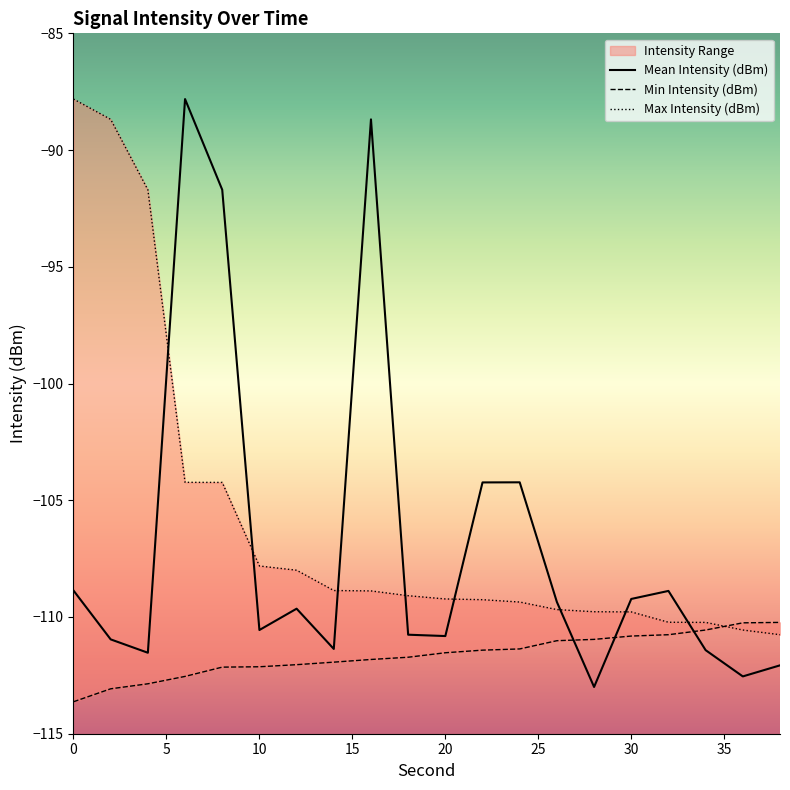

Which series has the largest total across all categories?

Max Intensity (dBm)